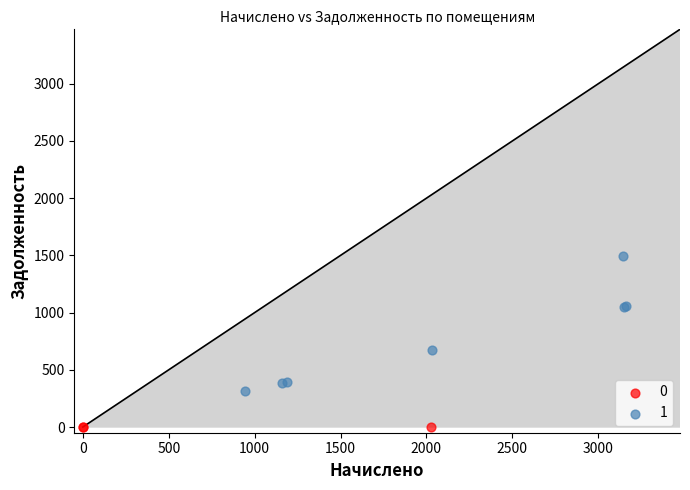

Which series reaches the maximum Y coordinate?

1